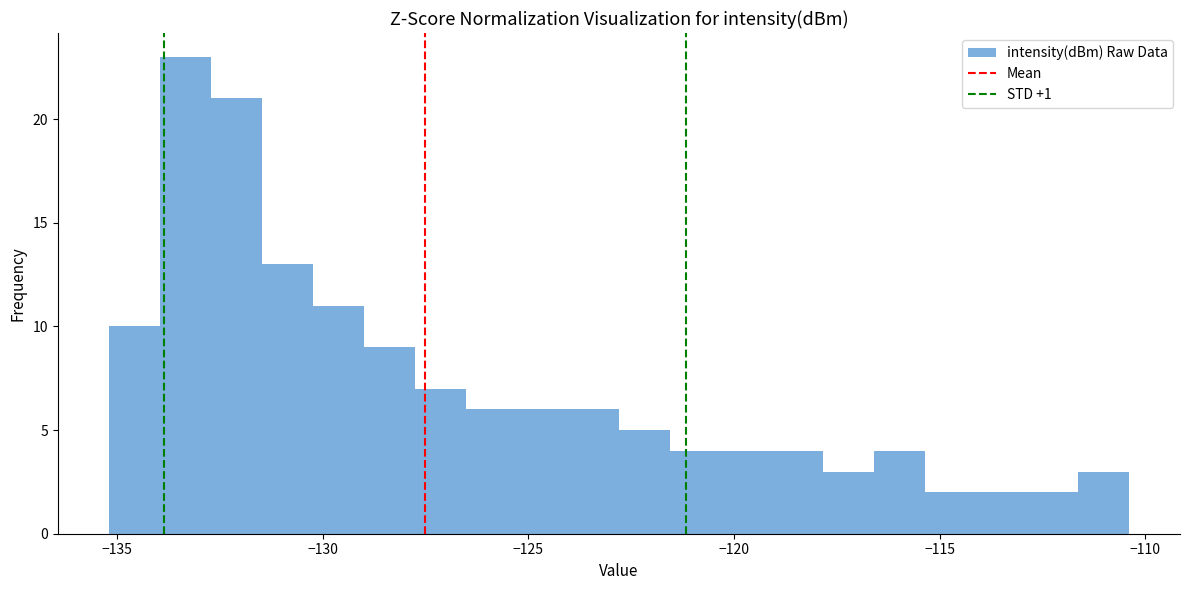

Read against the x-axis, roughly where is the centre of the tallest bar?

-133.5